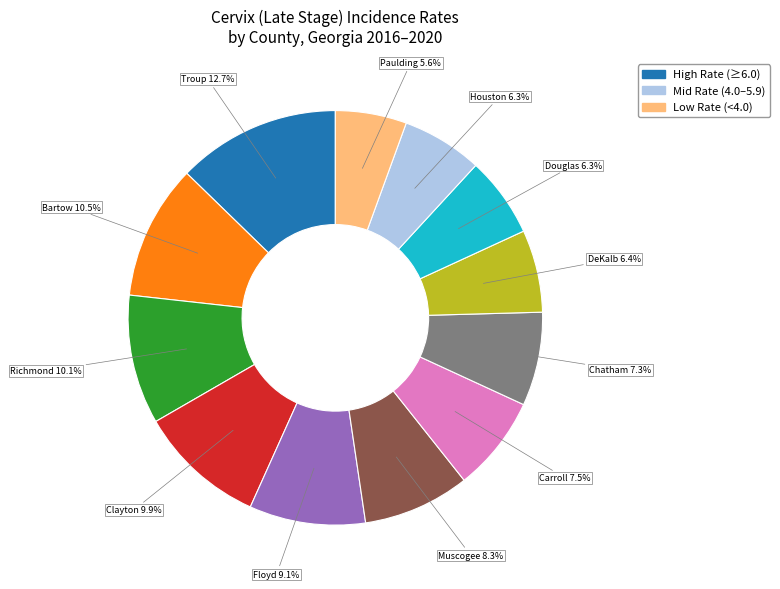

Is there any slice that represents more than half of the pie?

No